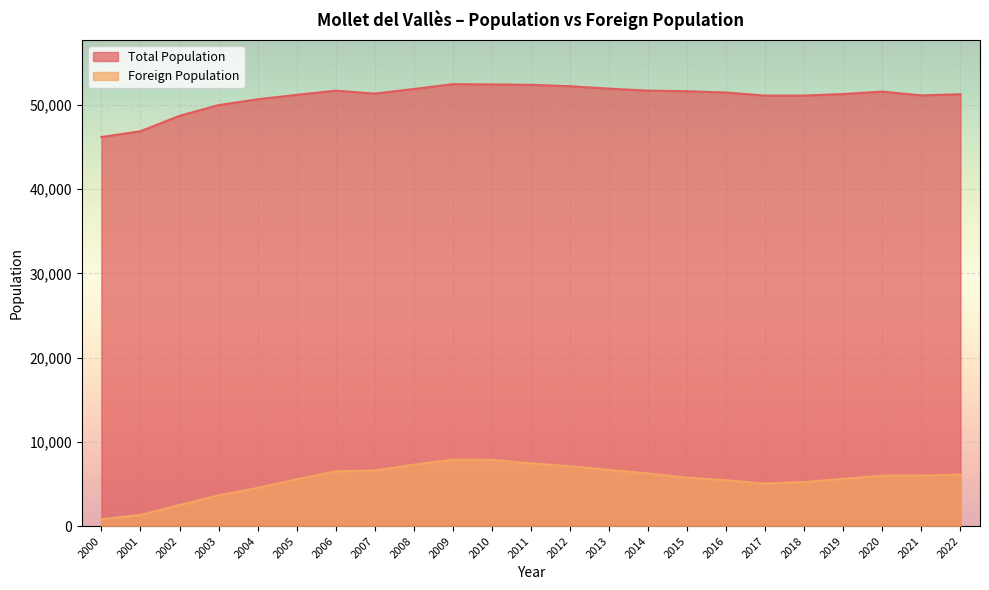

What is the sum of the Foreign Population values at 2022 and 2016?

11568